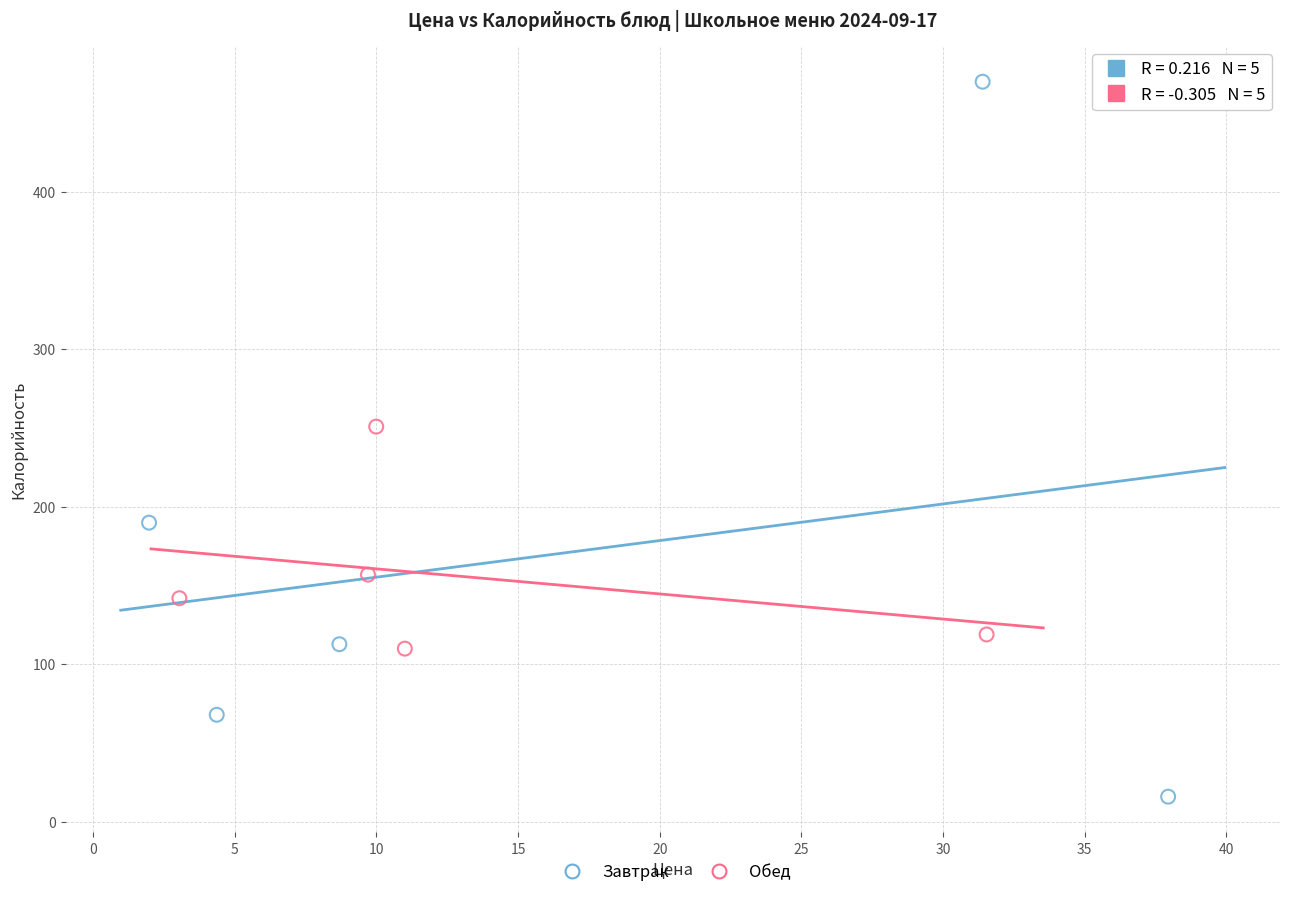

Which series has the largest Y range (max minus min)?

Завтрак